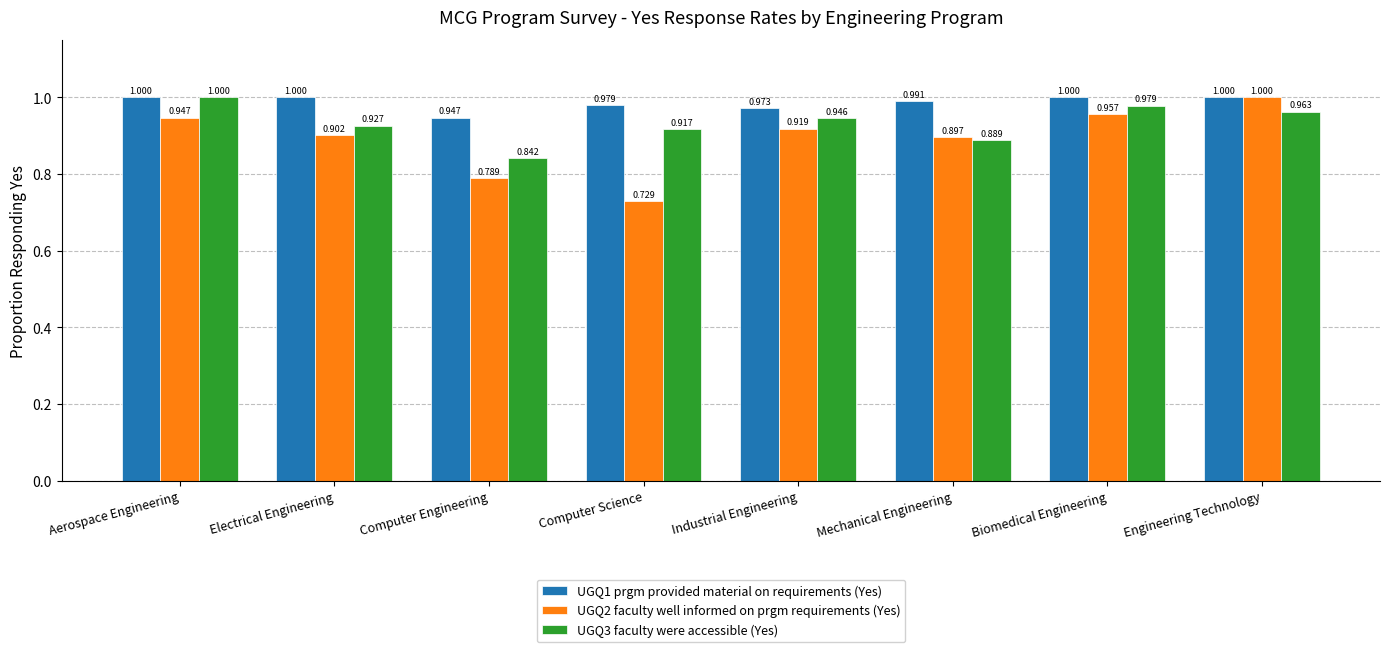

What is the sum of the UGQ1 prgm provided material on requirements (Yes) values at Aerospace Engineering and Electrical Engineering?

2.0